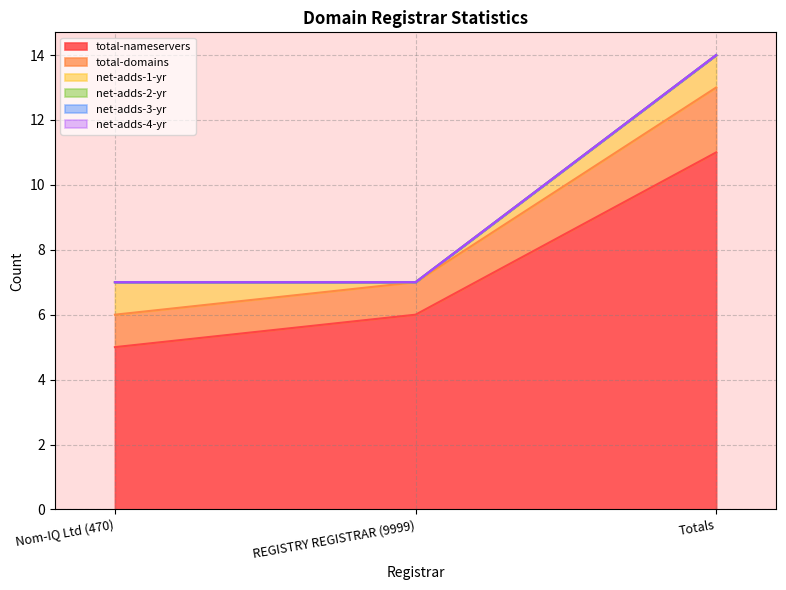

The value of net-adds-2-yr at REGISTRY REGISTRAR (9999) is 0. True or false?

True